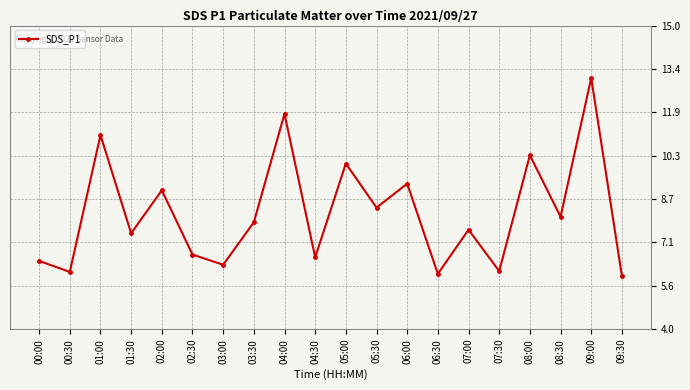

True or false: the data has more than 2 interior local peaks.

True